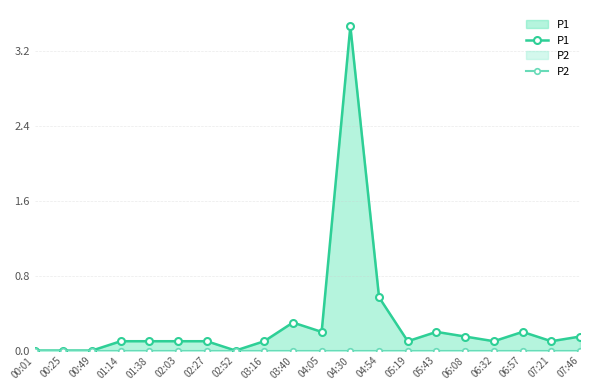

Which has a higher value, 07:21 or 05:43?

05:43